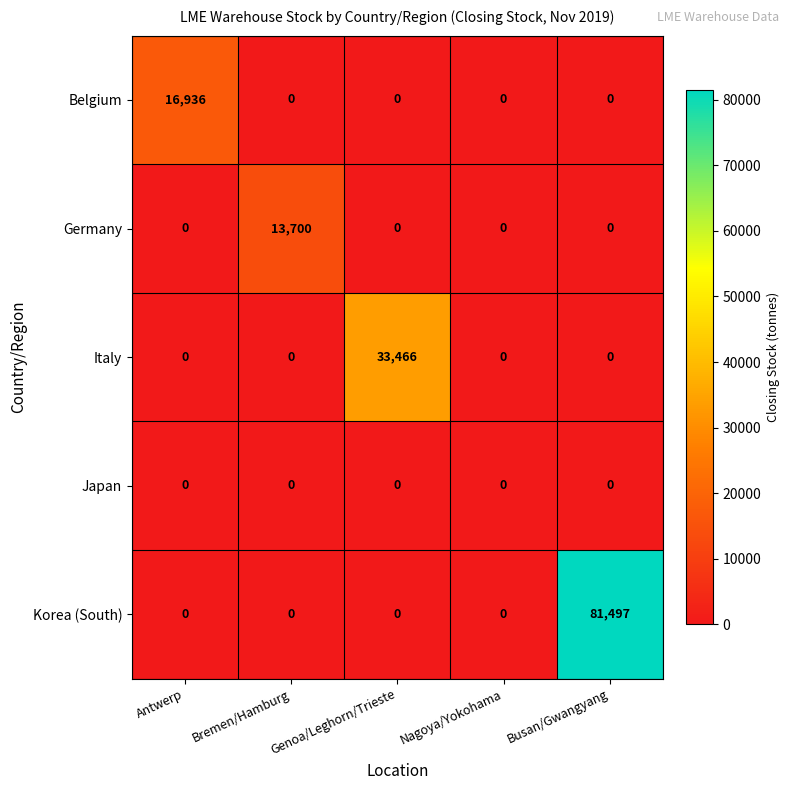

Between Antwerp and Busan/Gwangyang, which series saw the biggest shift?

Korea (South)